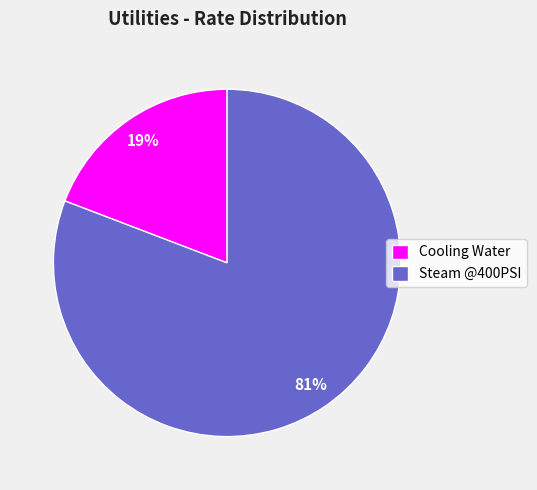

Is there a majority slice in this chart?

Yes